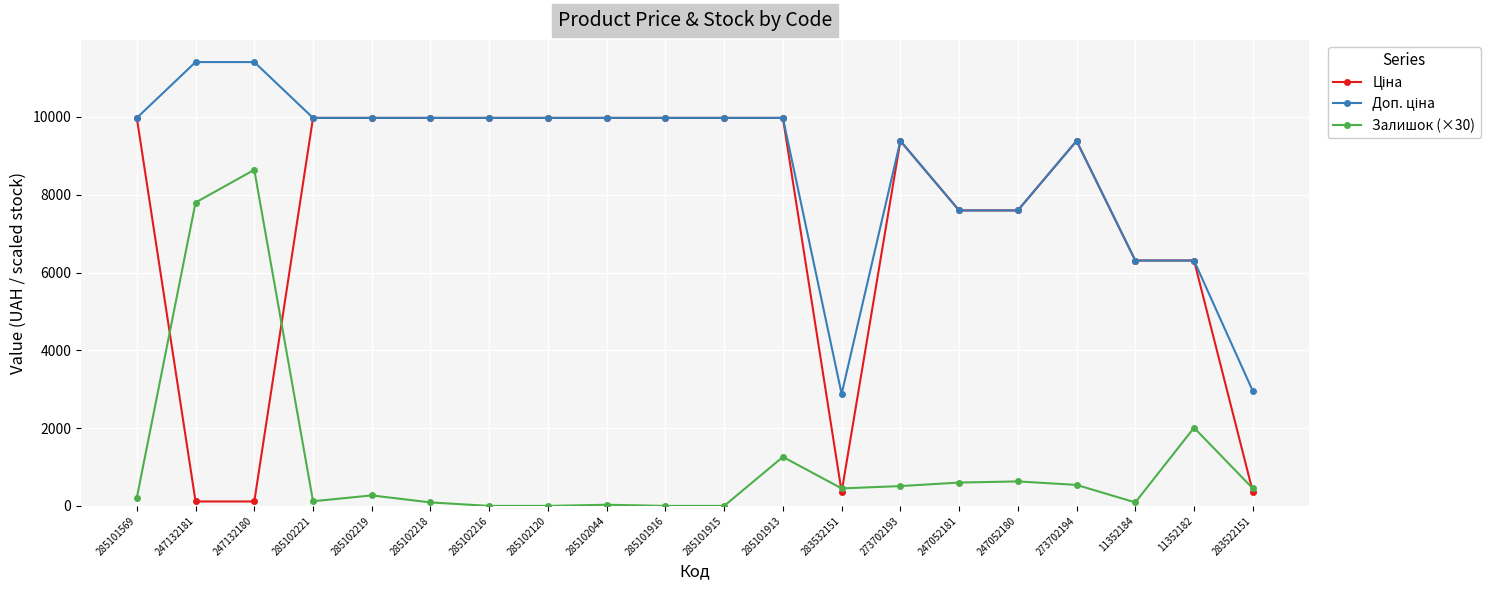

What is the difference between the highest and lowest values at 285101916?

9975.0